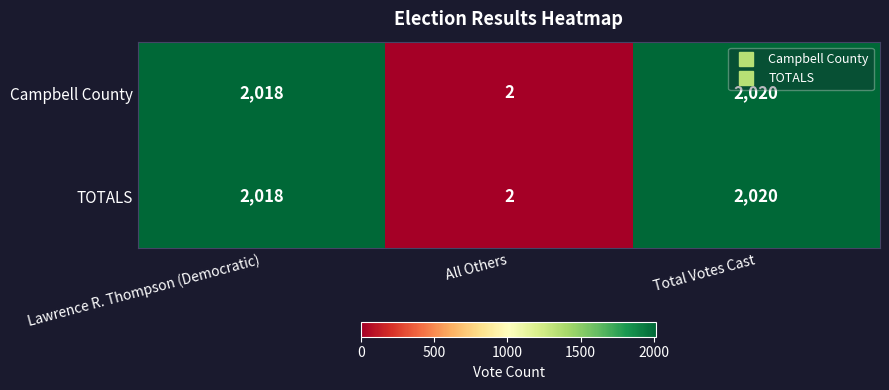

At which label is Campbell County closest to 1011?

Lawrence R. Thompson (Democratic)